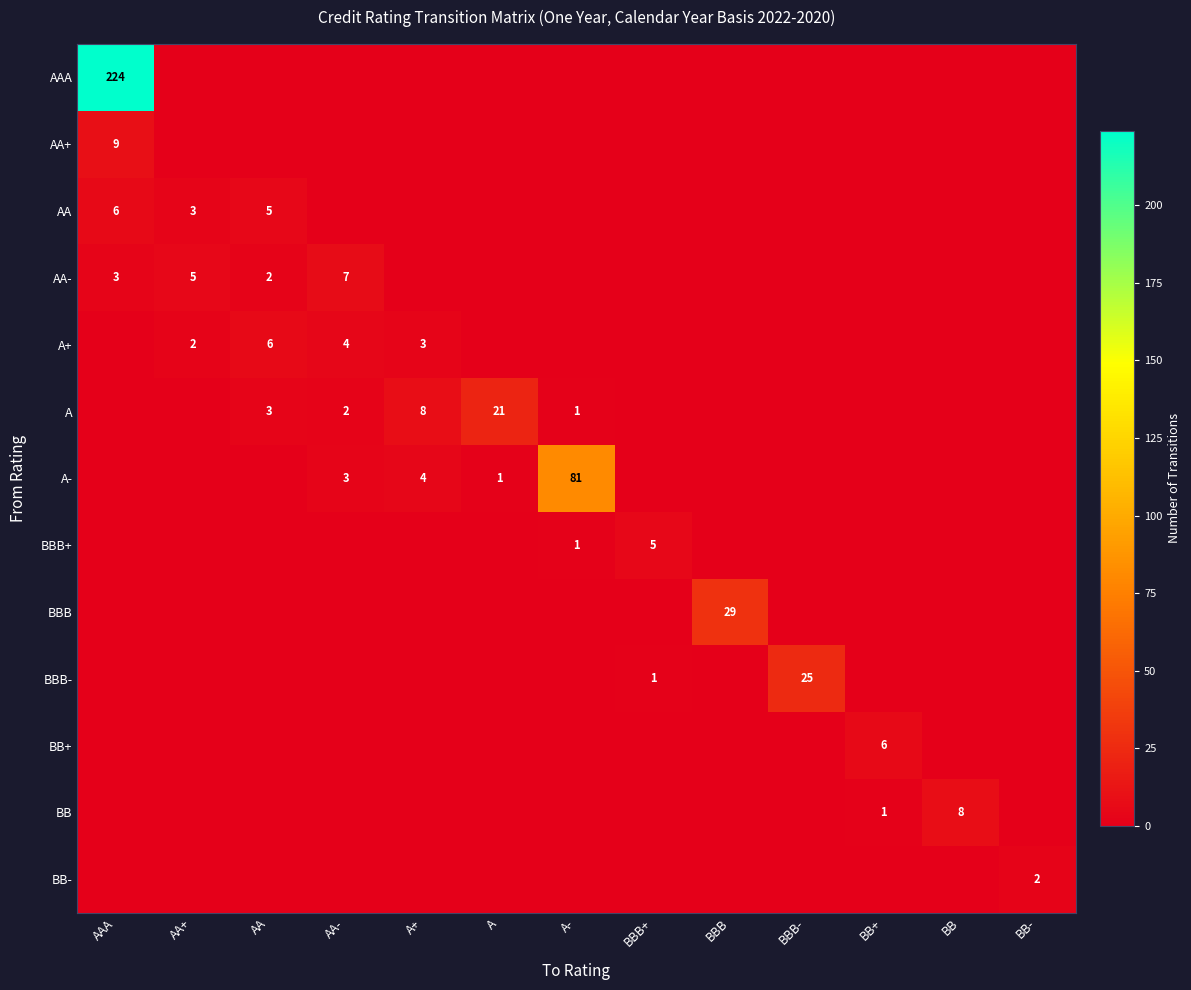

What is the highest value of the A- series?

81